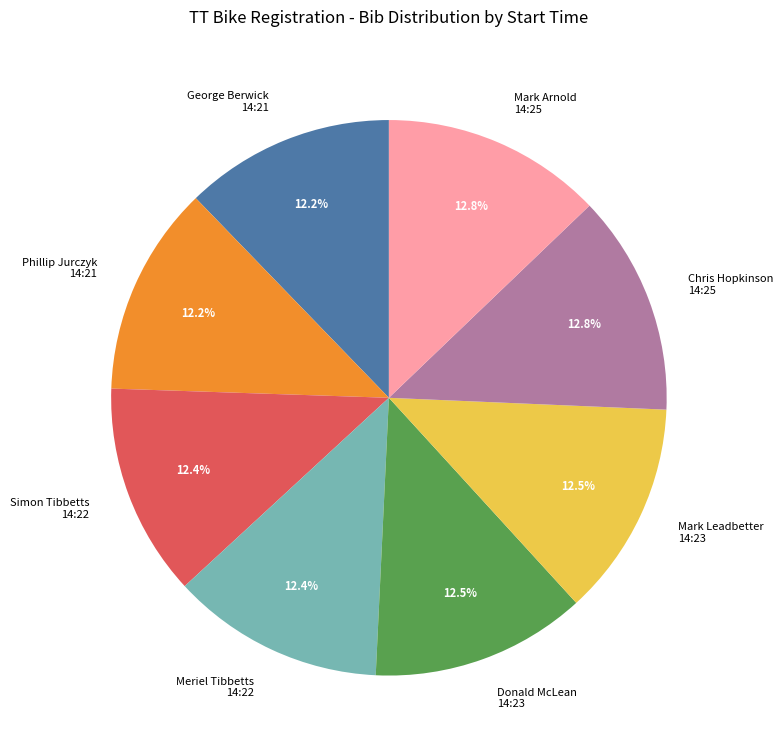

What is the ratio of the value at Mark Arnold 14:25 to the value at Simon Tibbetts 14:22?

1.0